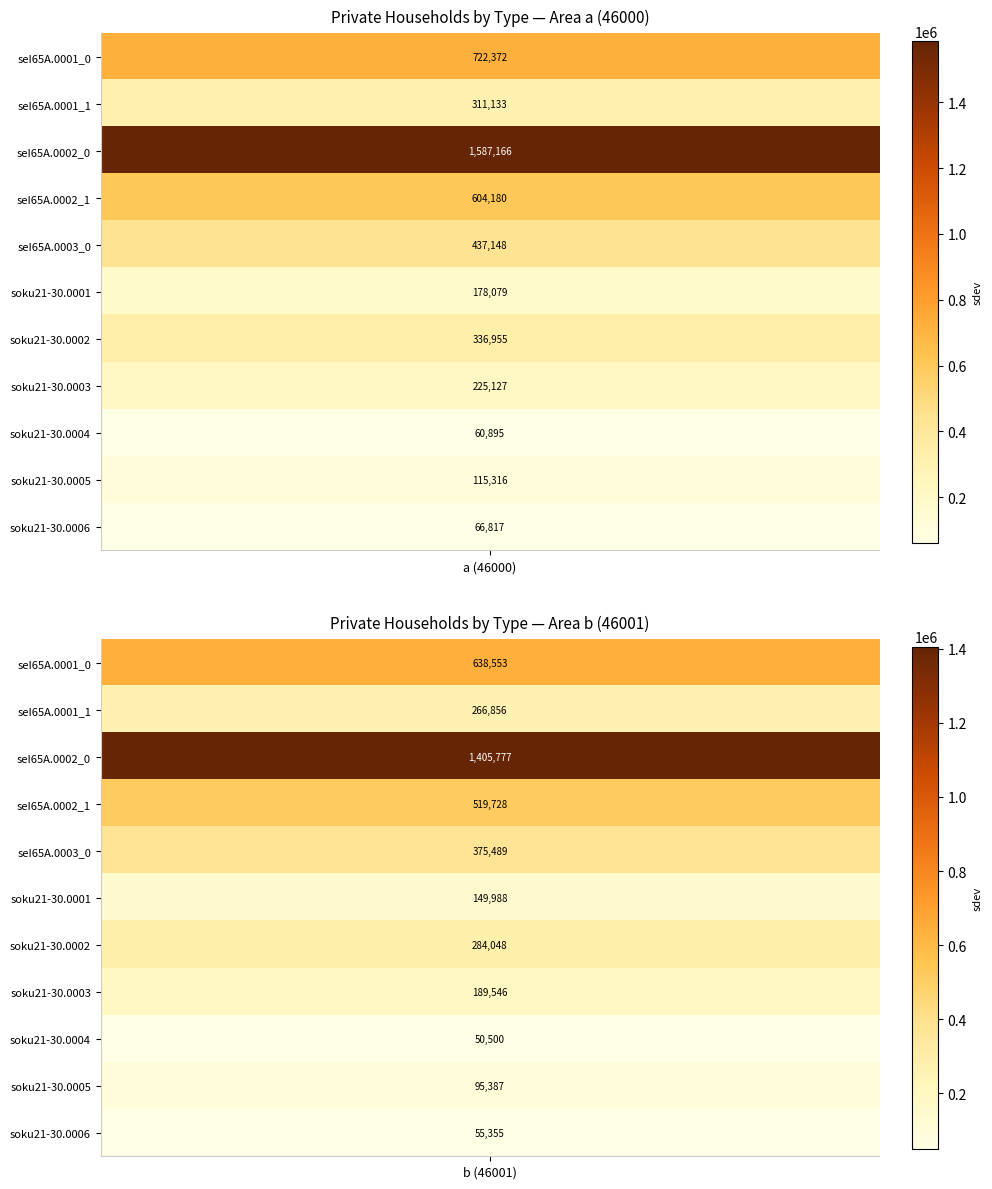

Rank the series by their average value, from highest to lowest.

a, b